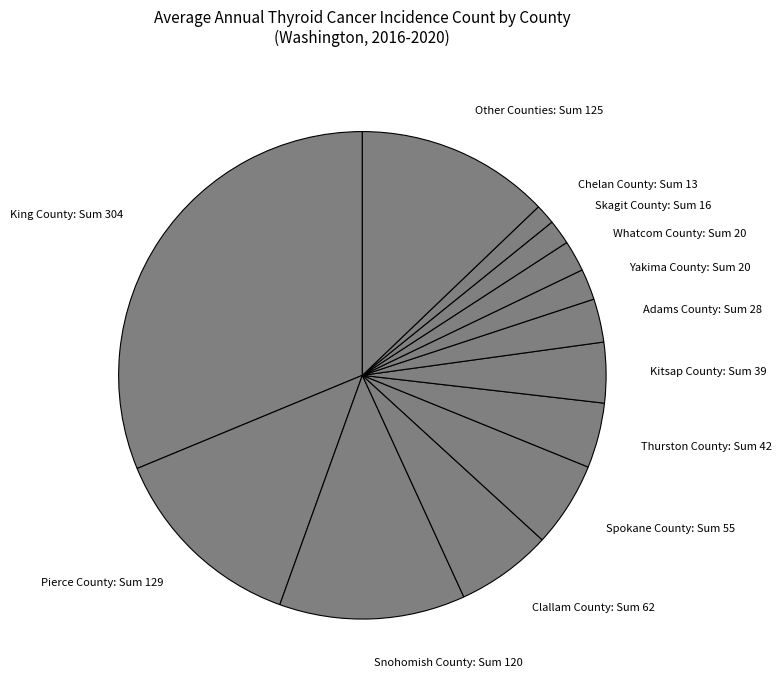

Combined, do Whatcom County: Sum 20 and Yakima County: Sum 20 account for over 50%?

No